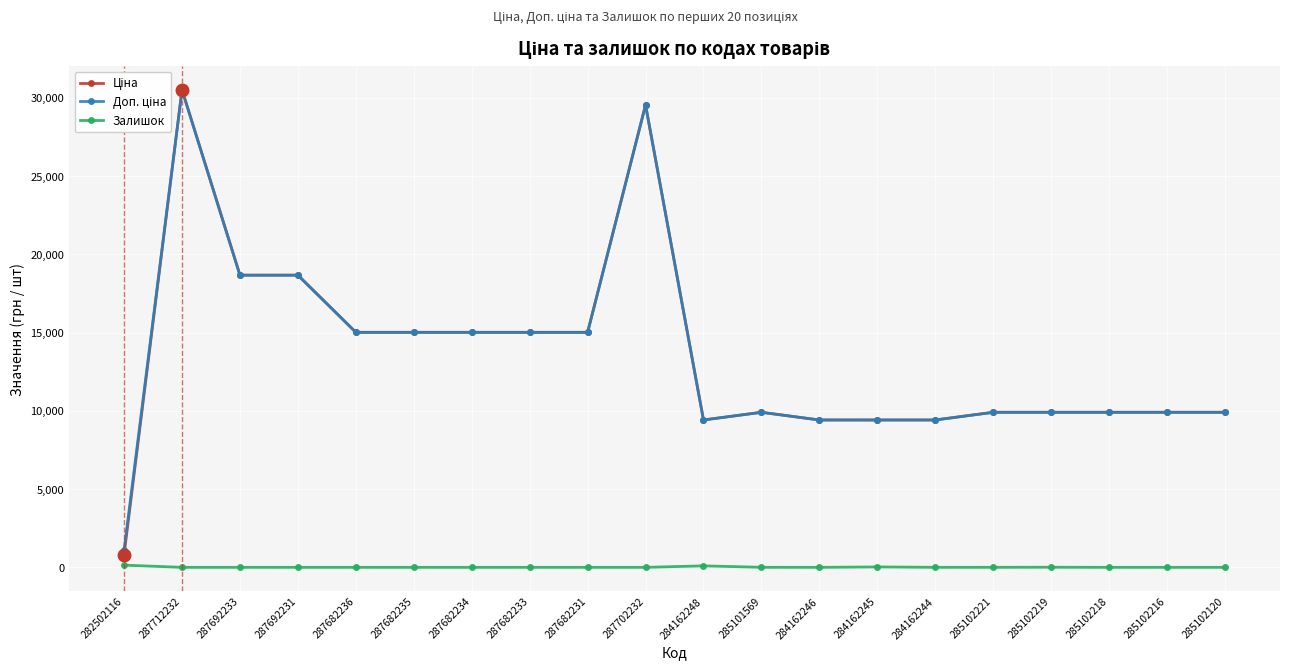

What is the label of the 2nd point from the right?

285102216